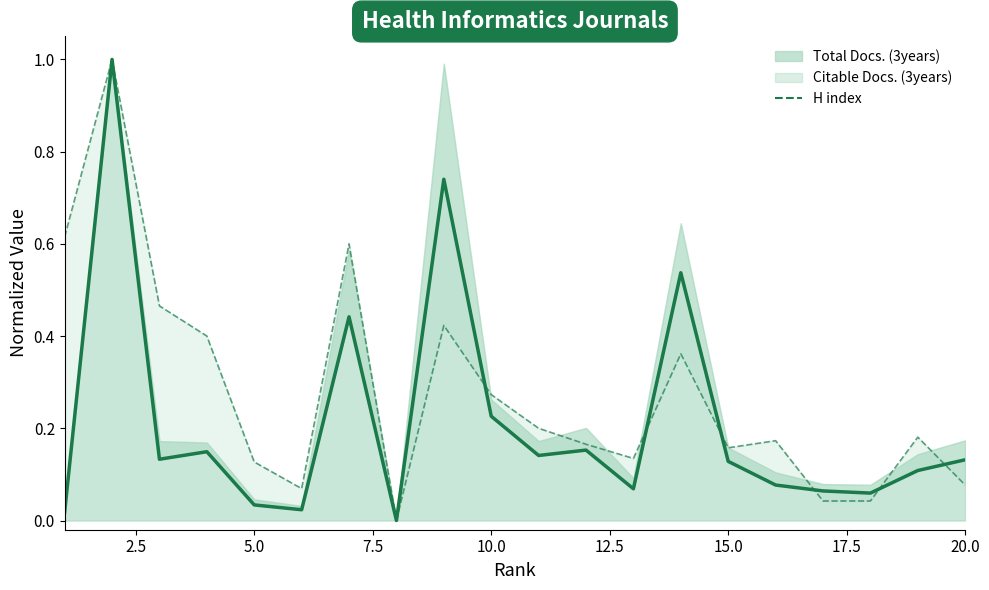

True or false: Total Docs. (3years) line and H index cross at least once.

True